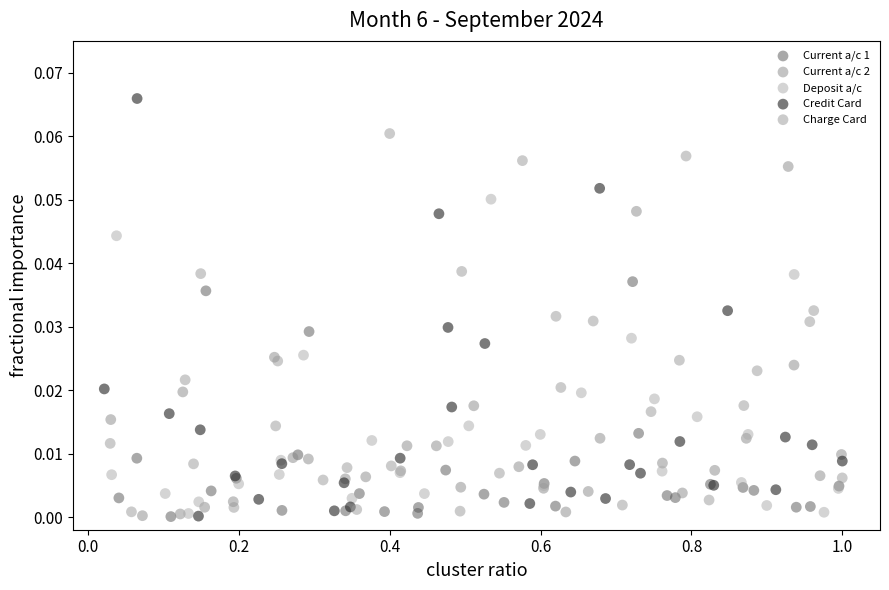

What are all the series names shown in the legend?

Current a/c 1, Current a/c 2, Deposit a/c, Credit Card, Charge Card